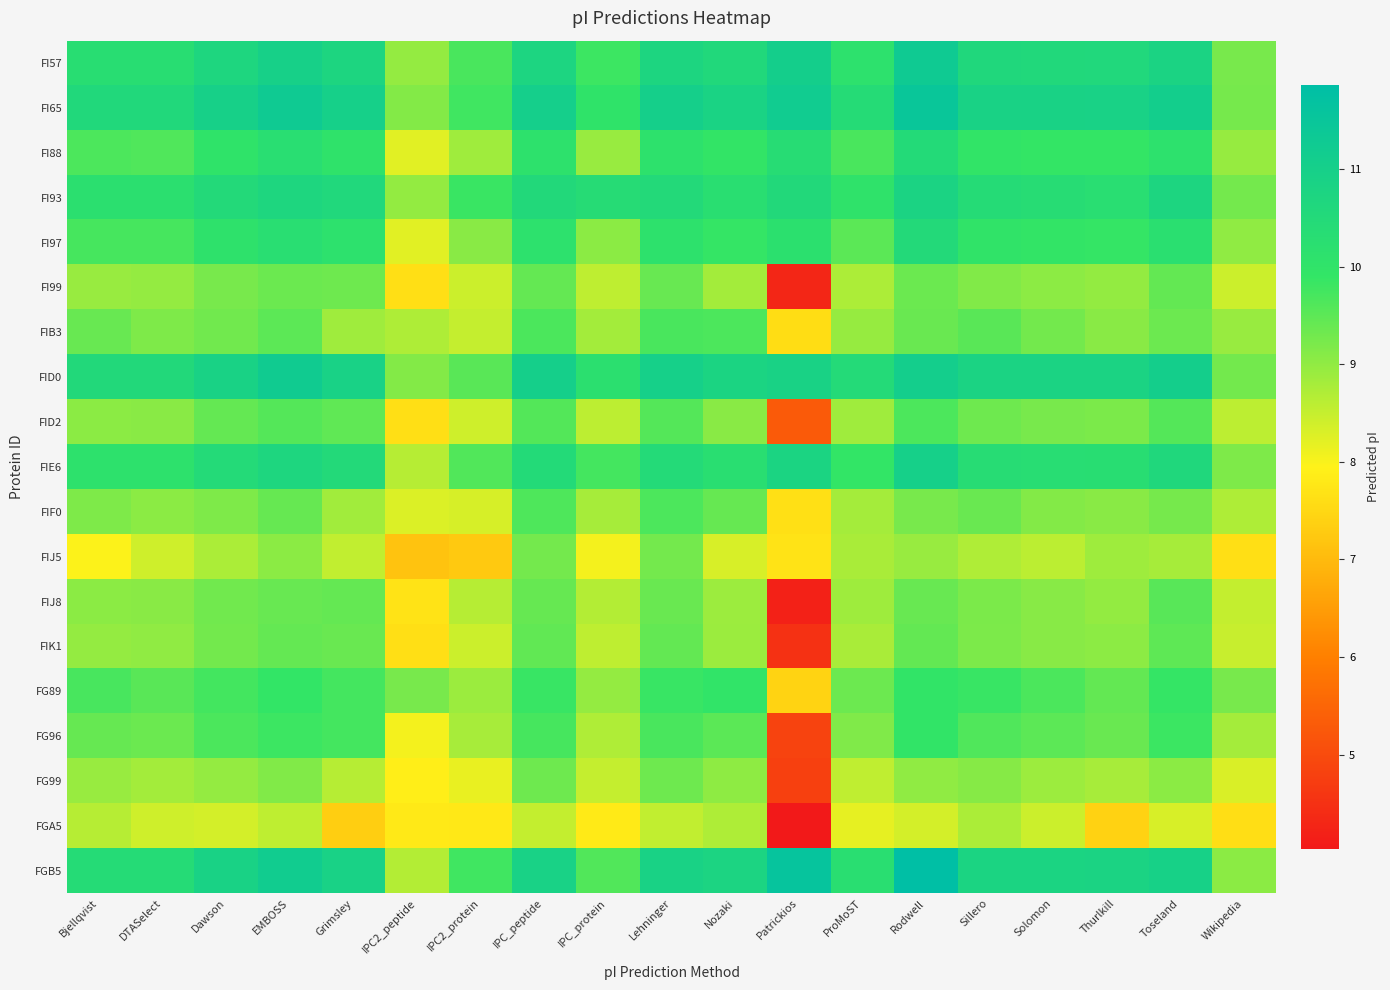

Count the number of data series in this chart.

19